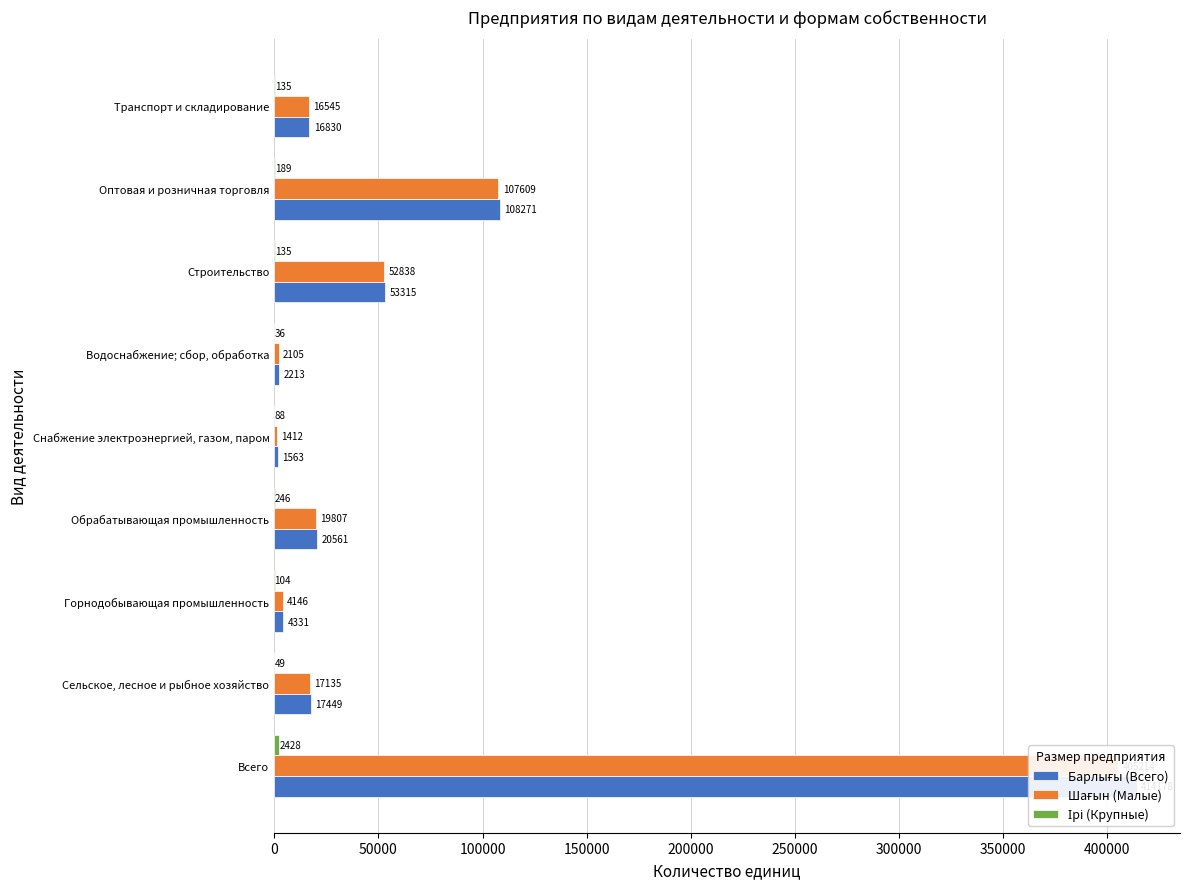

What is the average value of the Барлығы (Всего) series?

70968